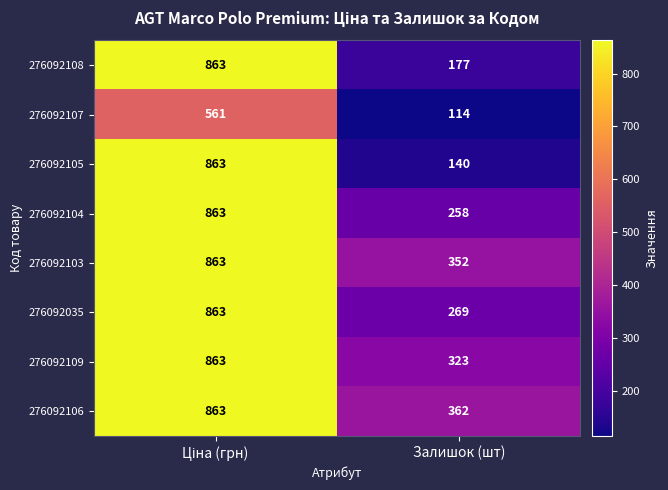

At how many categories does at least one series exceed 395?

1